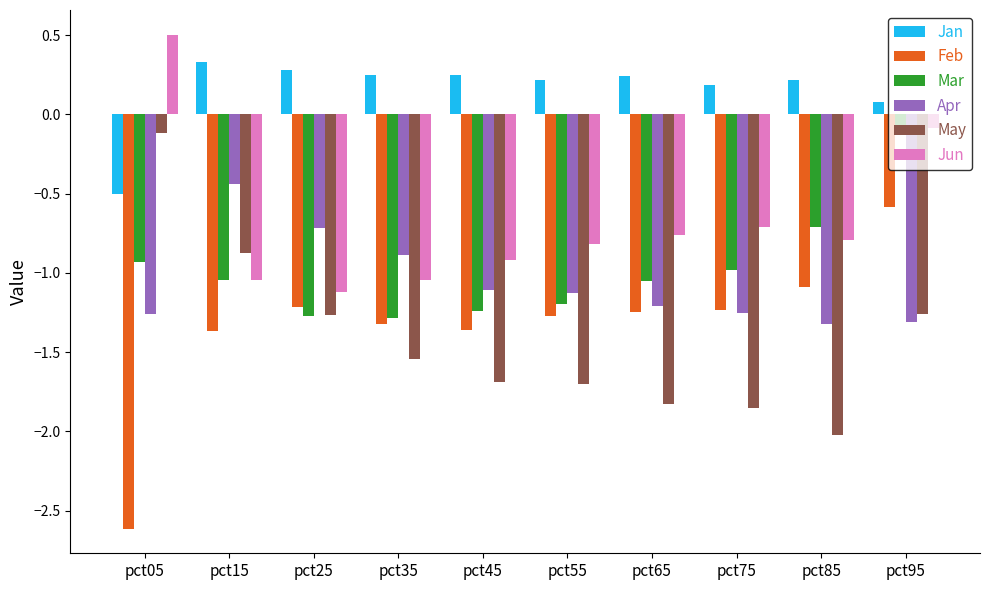

At which label does Apr first exceed -1?

pct15